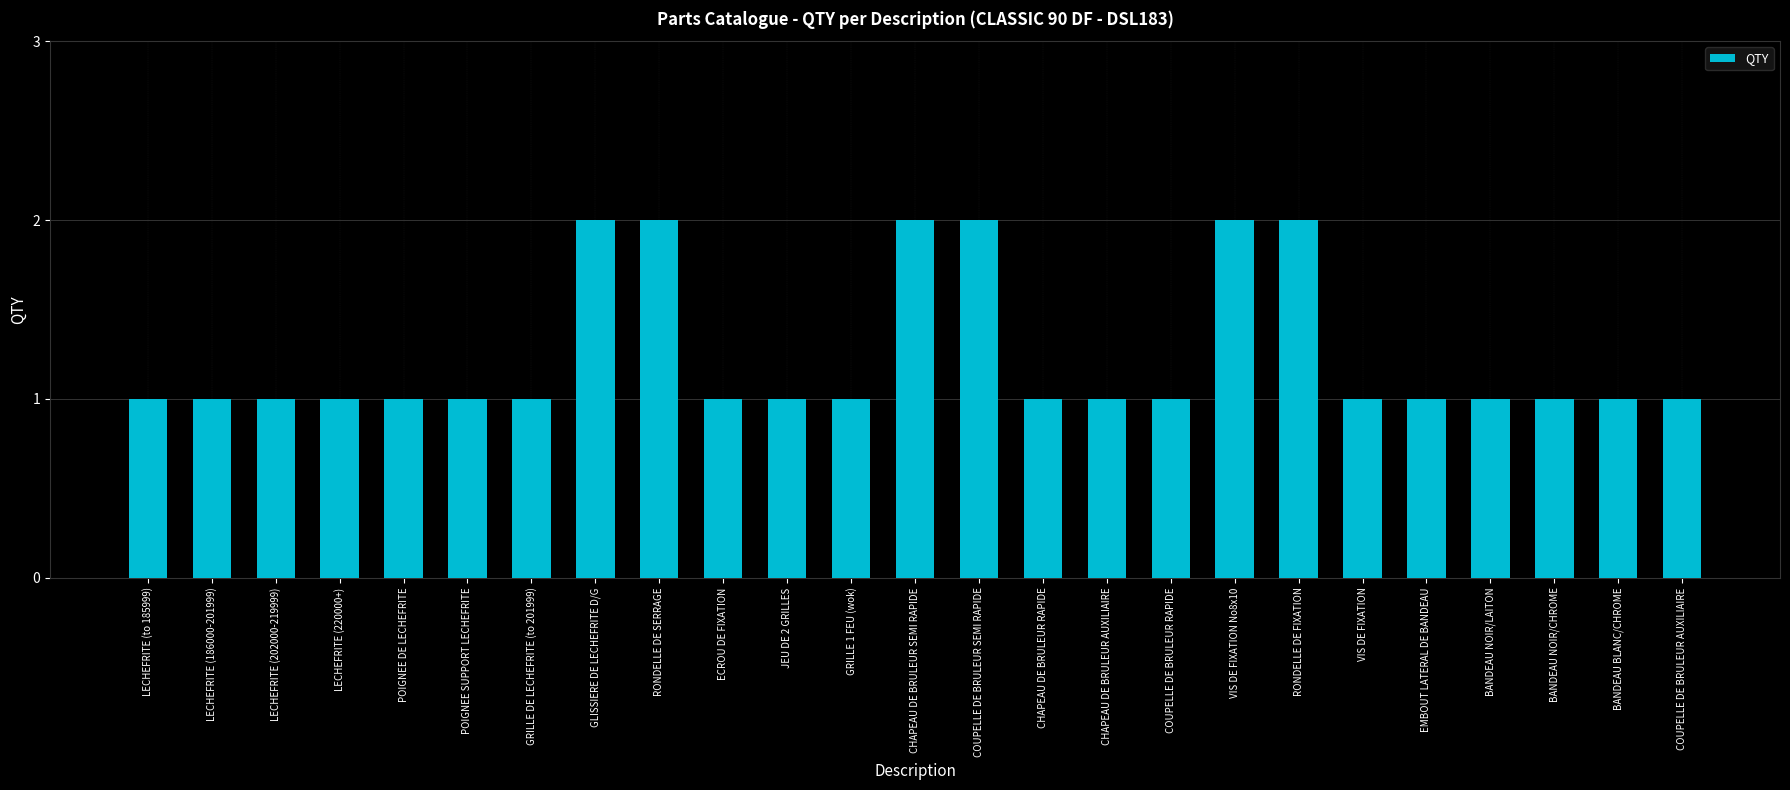

Is it true that the value at RONDELLE DE SERRAGE is 2?

True